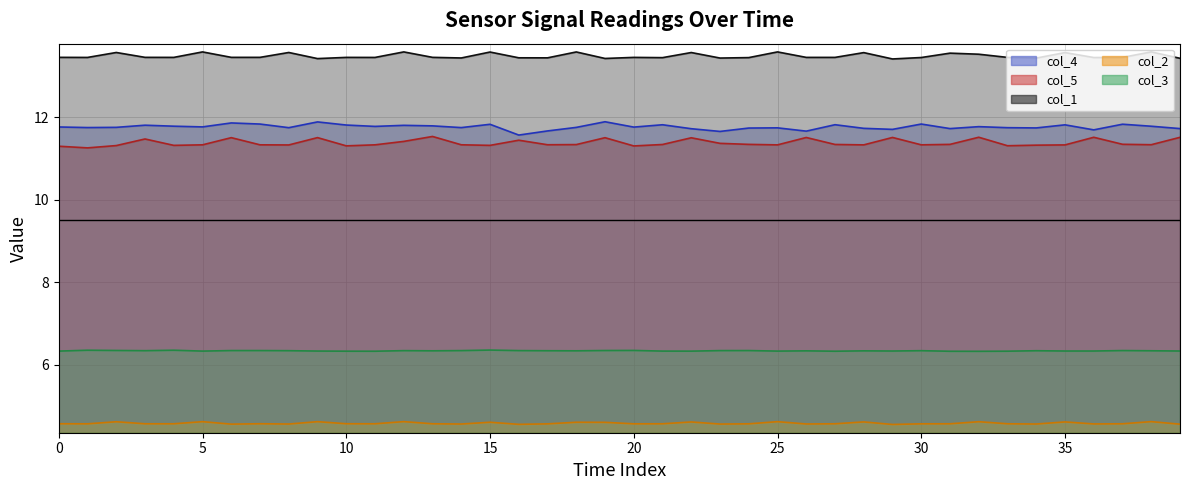

What is the value of the col_1 line point at the 39th from the left?

13.6